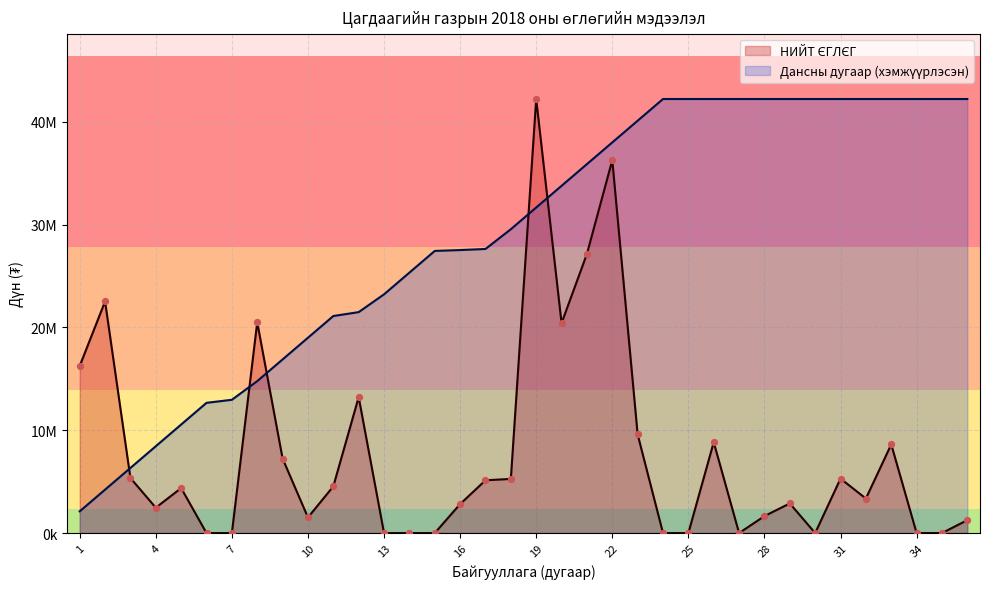

What are all the series names shown in the legend?

НИЙТ ЄГЛЄГ, Дансны дугаар